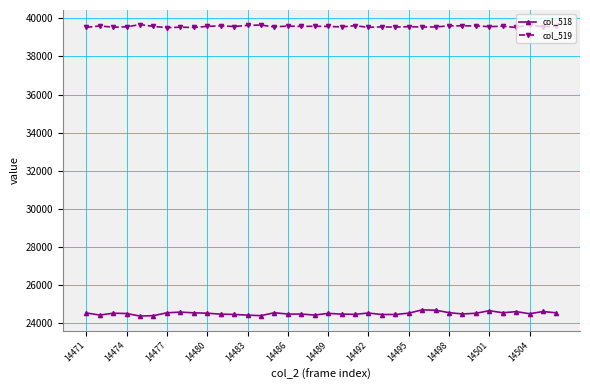

Which series has the largest total across all categories?

col_519